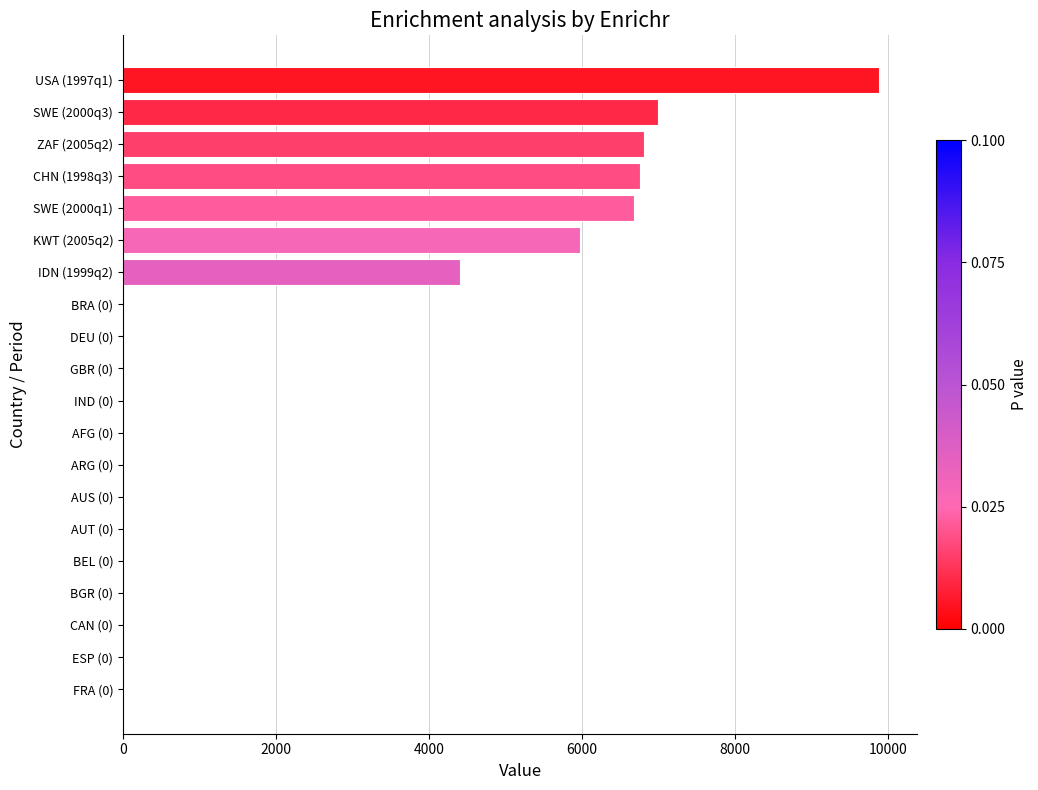

What is the sum of all values?

47510.7